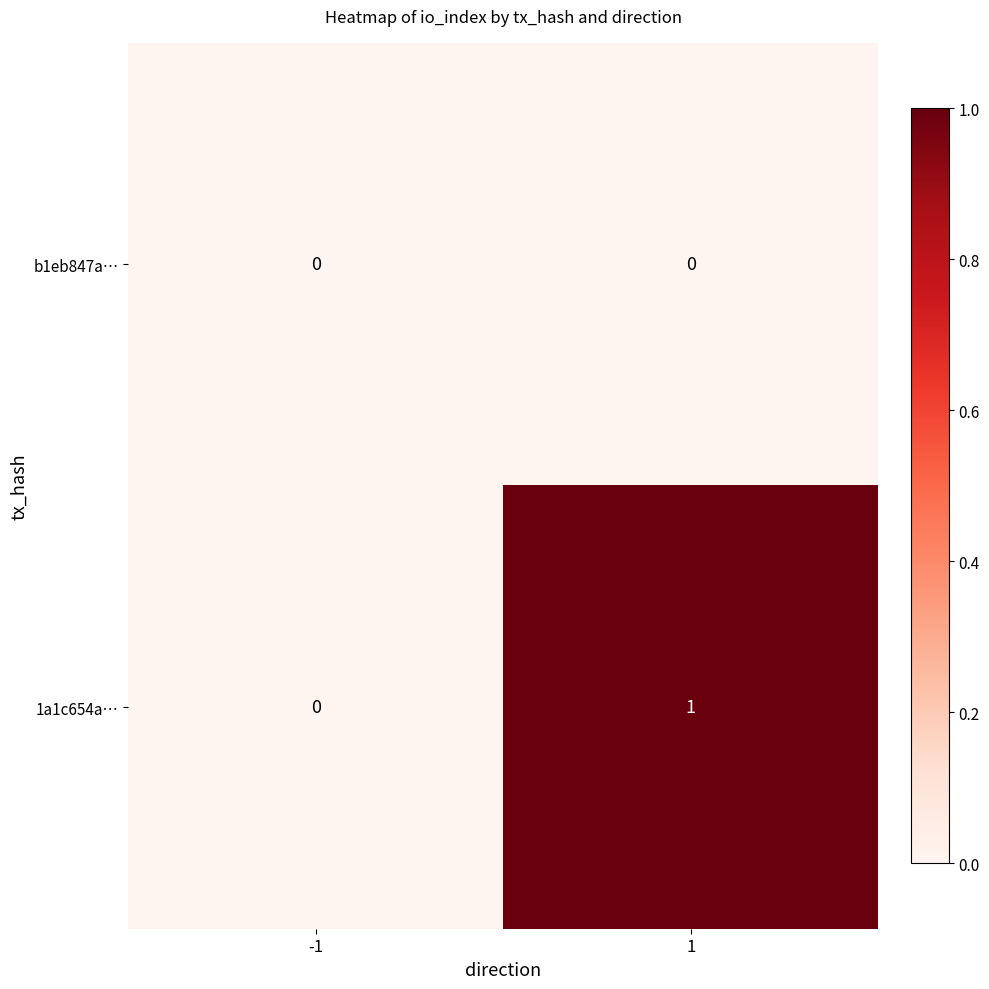

List the labels in order of 1a1c654a… value, smallest first.

-1, 1